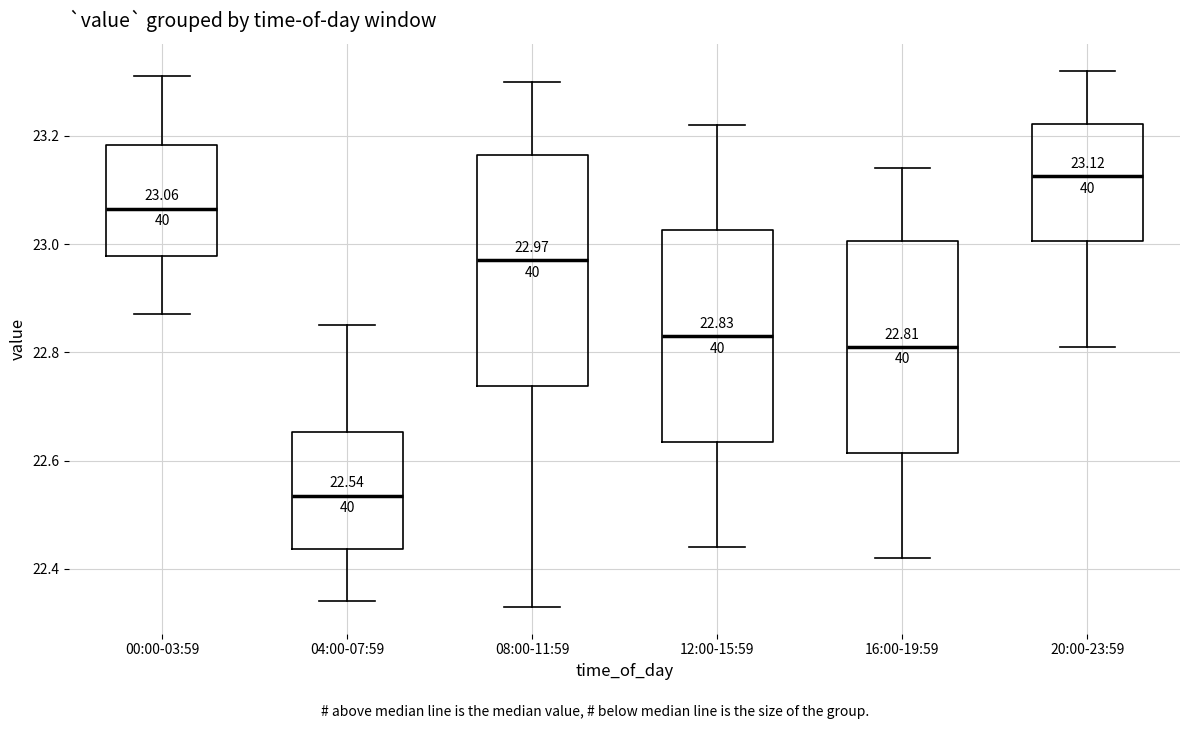

Comparing the boxes themselves (not the whiskers), which one is the tallest?

08:00-11:59